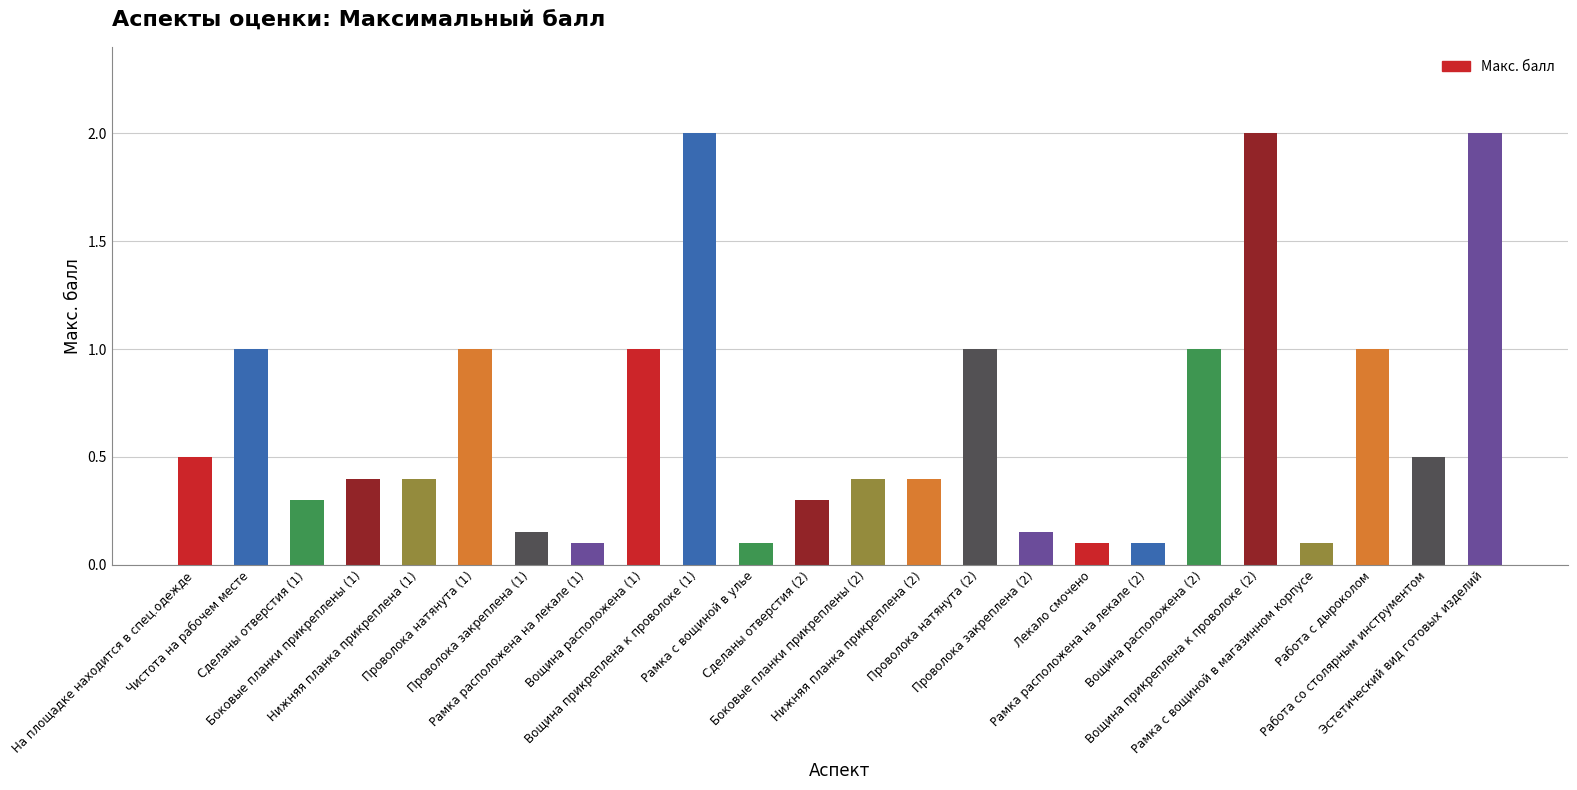

What is the difference between the maximum and minimum values?

1.9